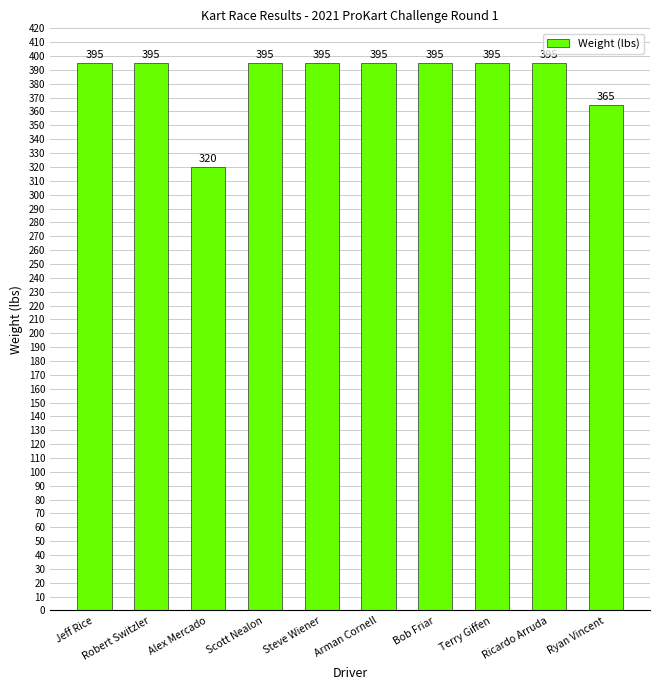

Which label corresponds to the smallest value in the chart?

Alex Mercado